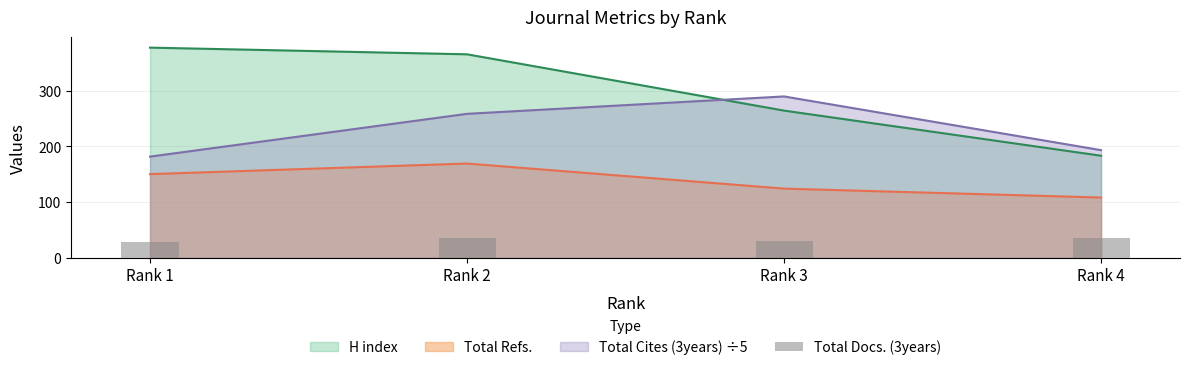

The value of Total Refs. at Rank 2 is 258.8. True or false?

False